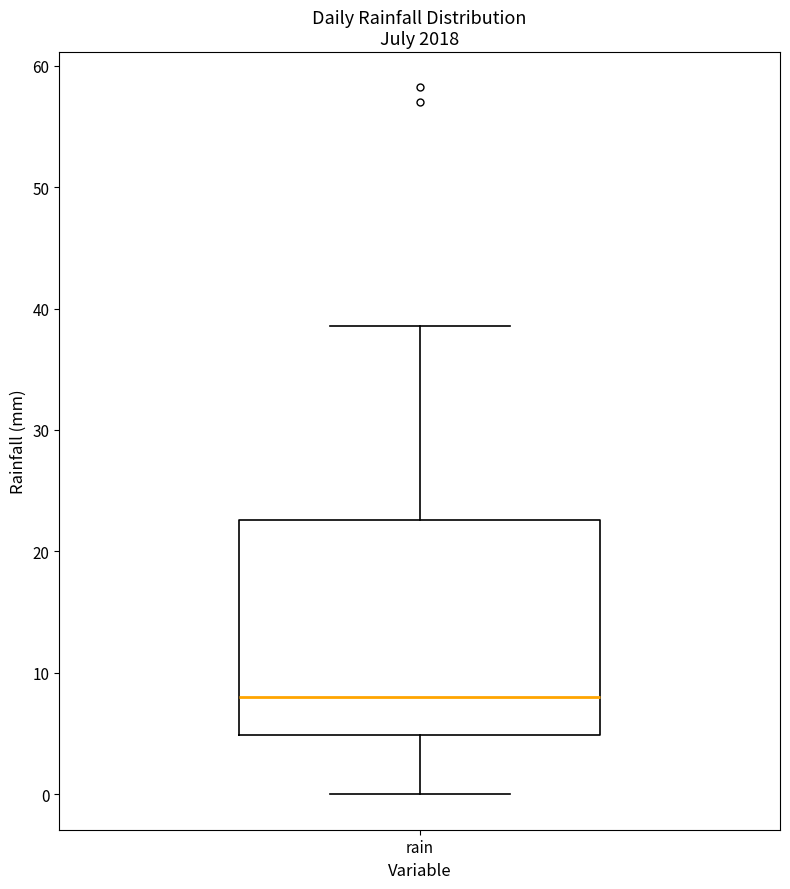

Where does the median line of the box for rain sit on the y-axis? The values are not printed on the chart, so give them approximately, as read against the axis.

8